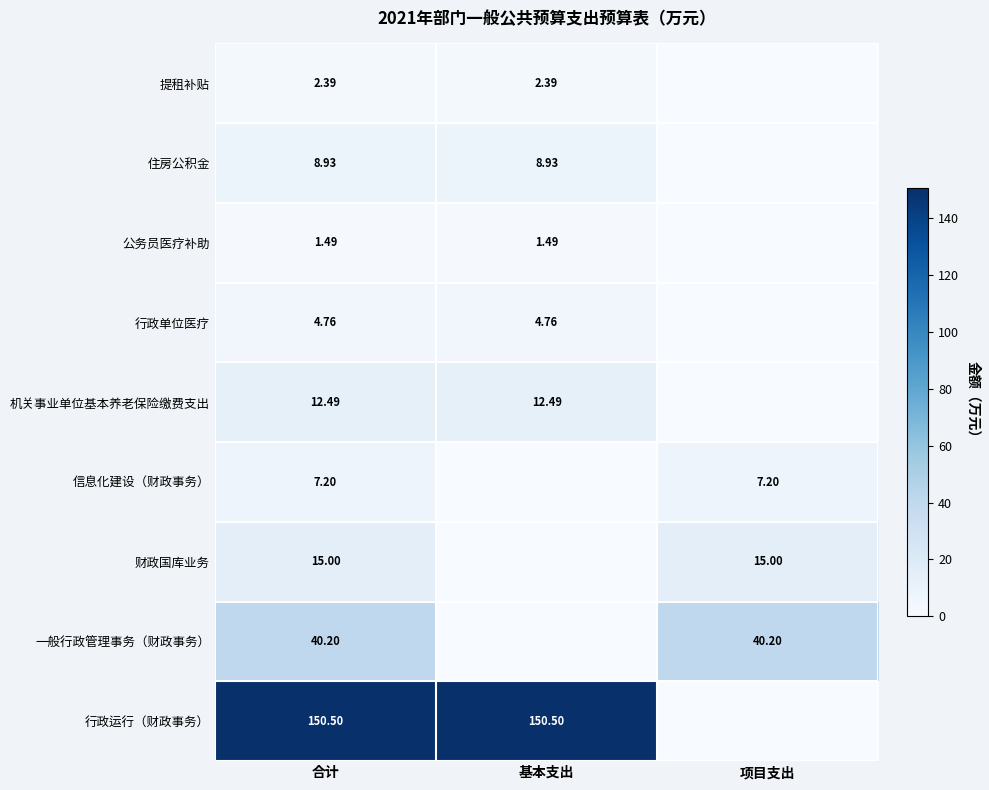

Is the value of 一般行政管理事务（财政事务） at 合计 greater than the value of 财政国库业务 at 合计?

Yes